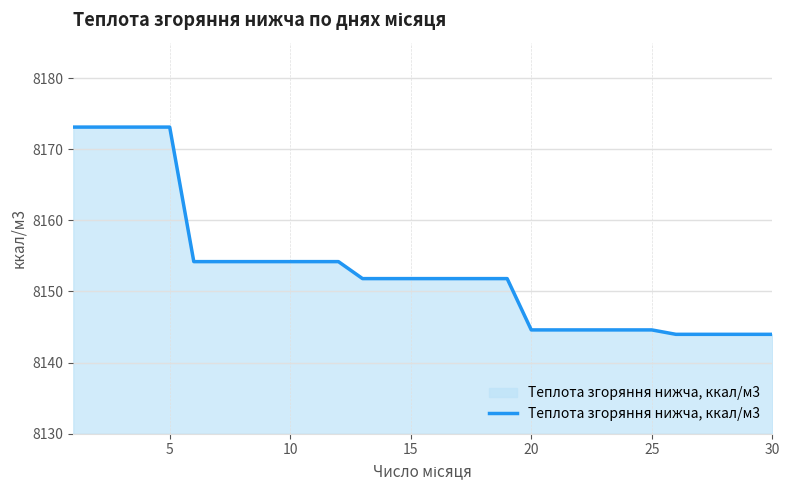

What is the smallest value displayed?

8144.0